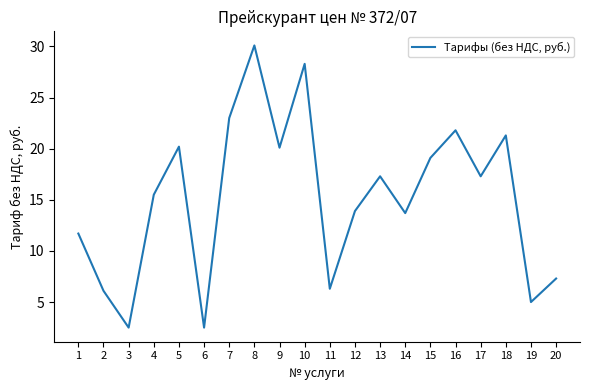

Approximately how many times larger is the value at 13 compared to 2?

2.8